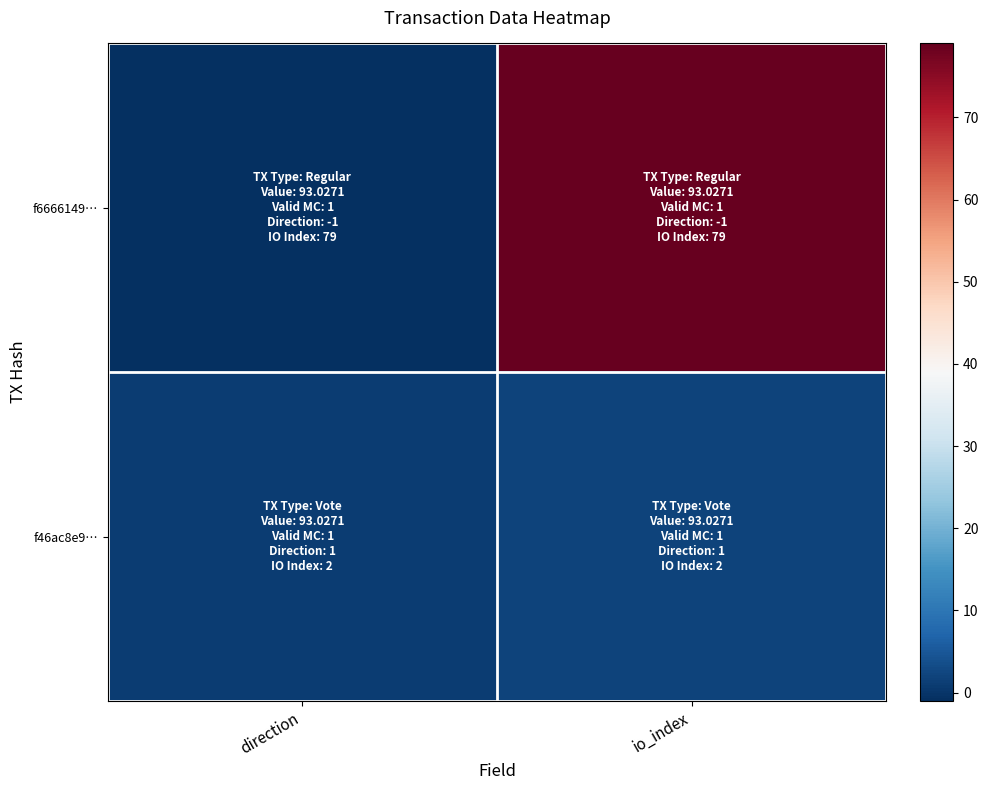

List the series in order of their overall mean, highest first.

f6666149…, f46ac8e9…